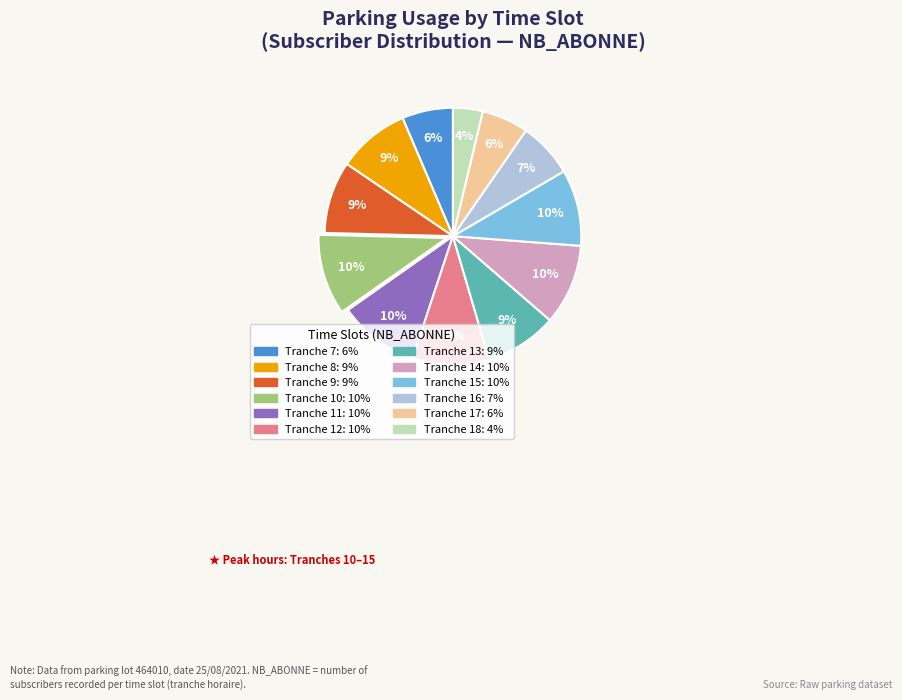

To the nearest percent, what portion does Tranche 18 represent?

4%